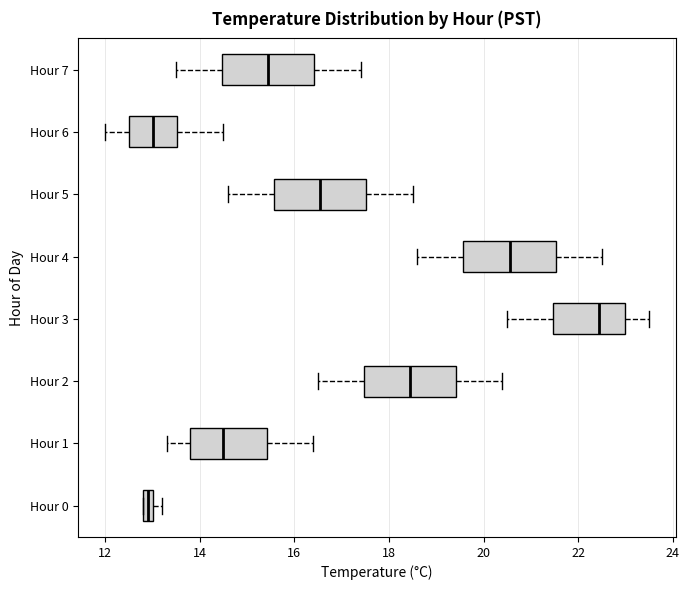

Which box has the furthest to the right median line?

Hour 3